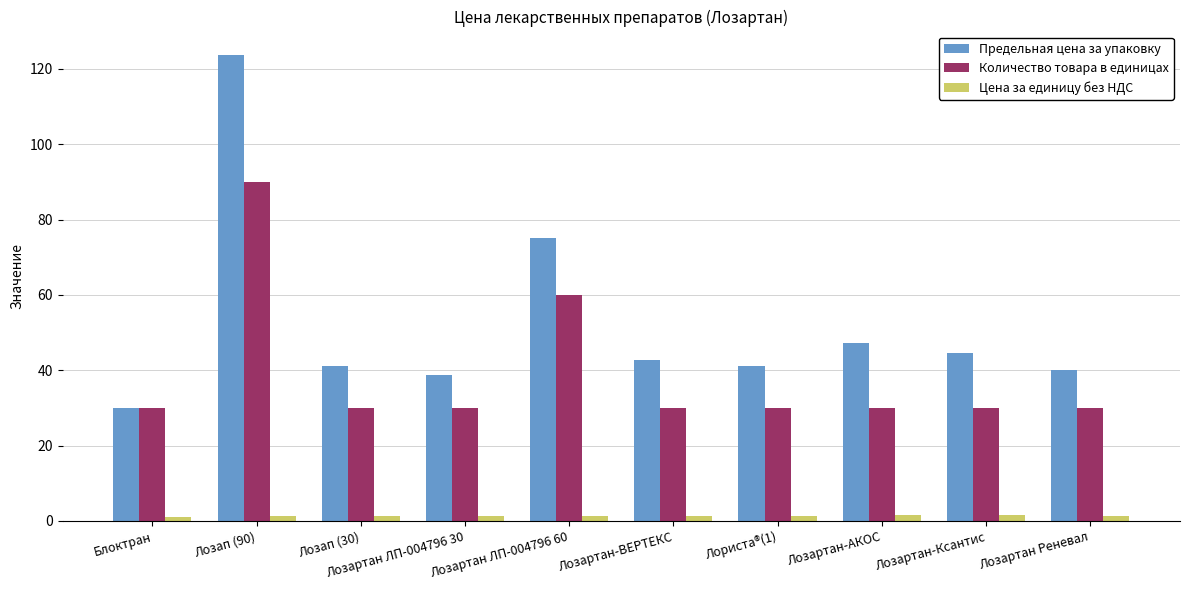

What are all the series names shown in the legend?

Предельная цена за упаковку, Количество товара в единицах, Цена за единицу без НДС